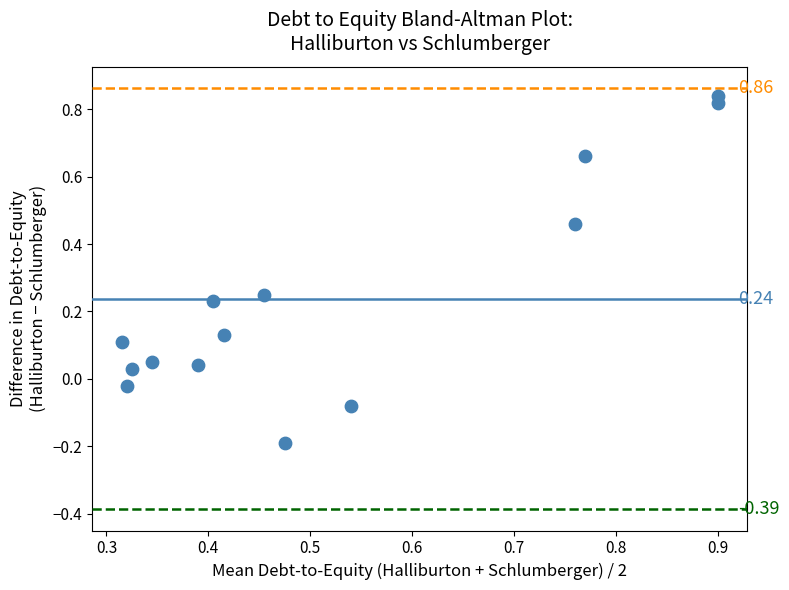

What is the range of X values (max minus min)?

0.6